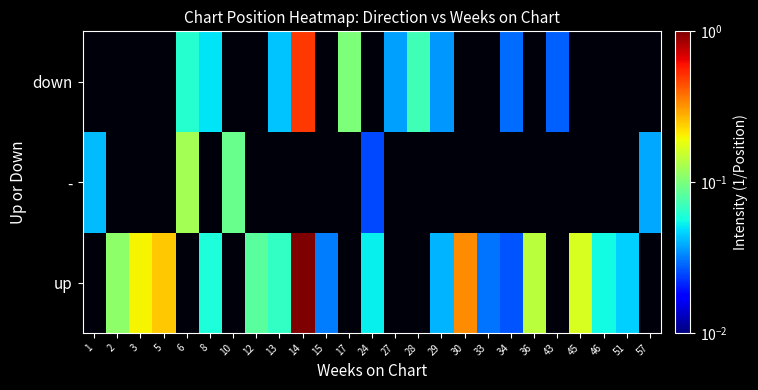

Reading right to left, what are all the values shown in this chart?

up: 57=100000000.0	51=0.0	46=0.1	45=0.2	43=100000000.0	36=0.1	34=0.0	33=0.0	30=0.3	29=0.0	28=100000000.0	27=100000000.0	24=0.1	17=100000000.0	15=0.0	14=1.0	13=0.1	12=0.1	10=100000000.0	8=0.1	6=100000000.0	5=0.2	3=0.2	2=0.1	1=100000000.0
-: 57=0.0	51=100000000.0	46=100000000.0	45=100000000.0	43=100000000.0	36=100000000.0	34=100000000.0	33=100000000.0	30=100000000.0	29=100000000.0	28=100000000.0	27=100000000.0	24=0.0	17=100000000.0	15=100000000.0	14=100000000.0	13=100000000.0	12=100000000.0	10=0.1	8=100000000.0	6=0.1	5=100000000.0	3=100000000.0	2=100000000.0	1=0.0
down: 57=100000000.0	51=100000000.0	46=100000000.0	45=100000000.0	43=0.0	36=100000000.0	34=0.0	33=100000000.0	30=100000000.0	29=0.0	28=0.1	27=0.0	24=100000000.0	17=0.1	15=100000000.0	14=0.5	13=0.0	12=100000000.0	10=100000000.0	8=0.1	6=0.1	5=100000000.0	3=100000000.0	2=100000000.0	1=100000000.0